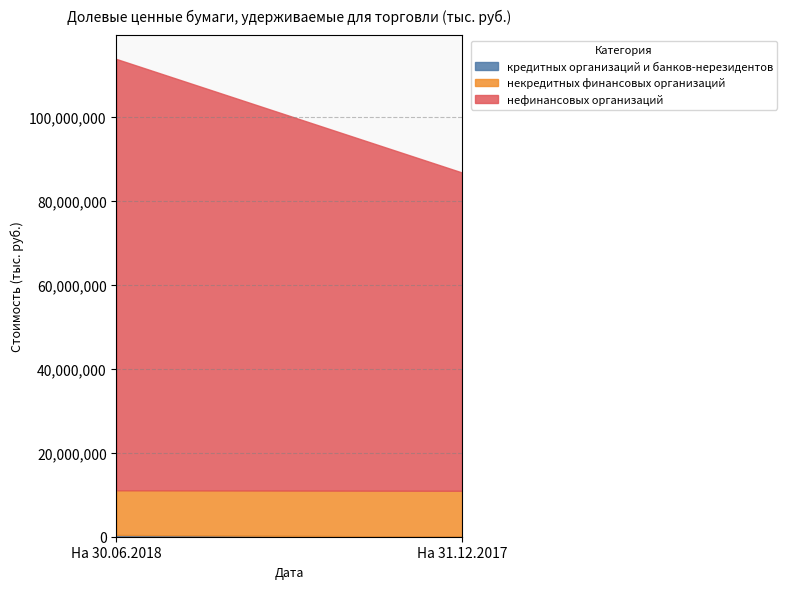

Which label corresponds to the largest value in the chart?

На 30.06.2018